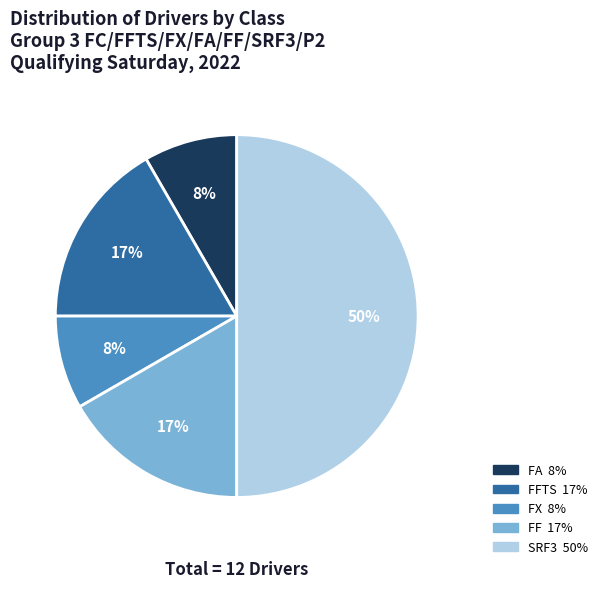

To the nearest percent, what is the difference between the largest and smallest slice percentages?

42%